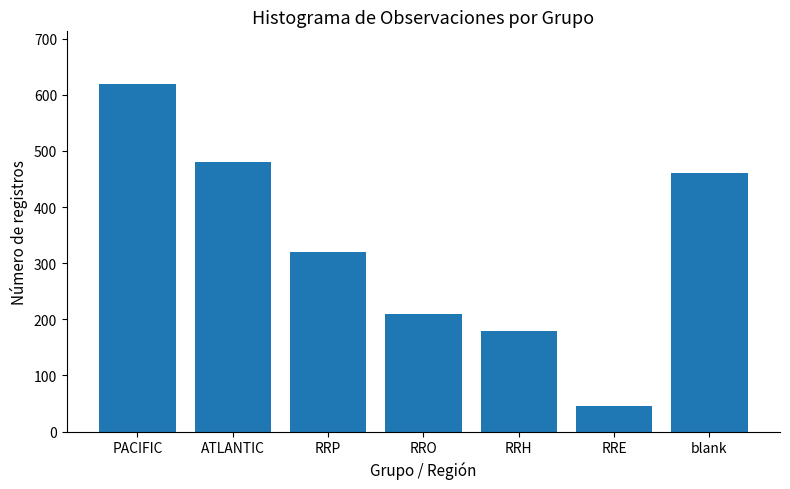

Rank the categories by value from lowest to highest.

RRE, RRH, RRO, RRP, blank, ATLANTIC, PACIFIC